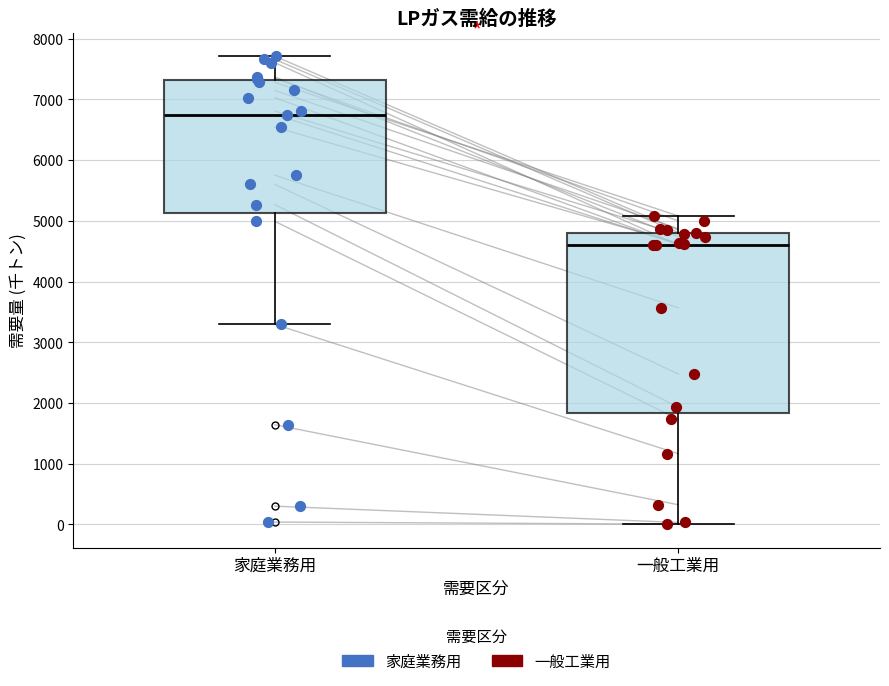

Where is the upper edge of the box for 家庭業務用 on the y-axis? The values are not printed on the chart, so give them approximately, as read against the axis.

7300